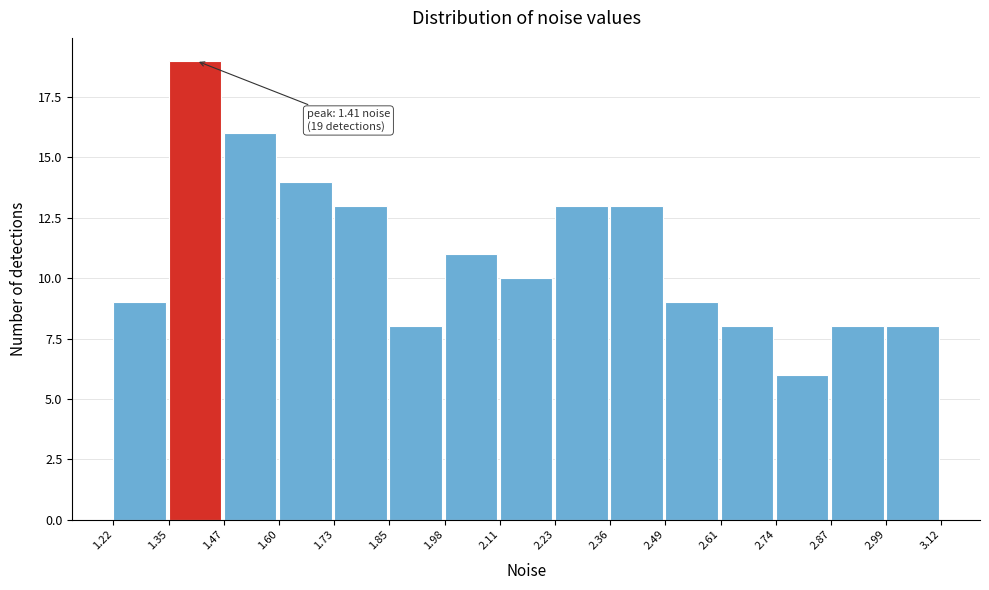

Over which range of the x-axis is the bar tallest?

1.35 to 1.47